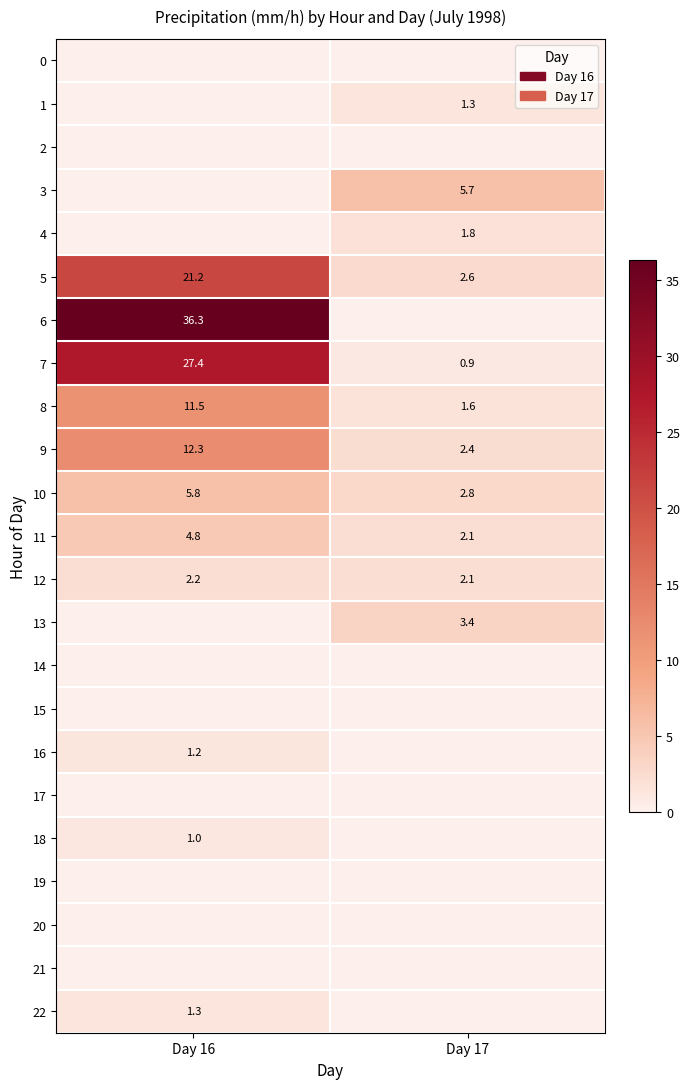

What is the sum of all 9 values?

14.7